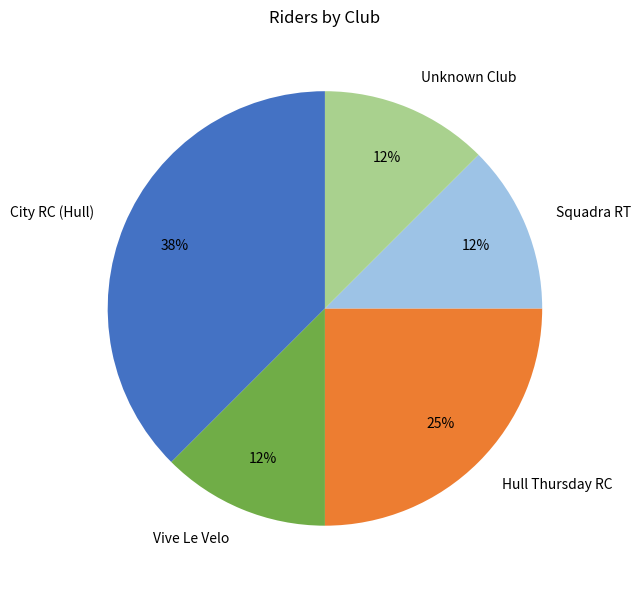

How many segments does this pie chart have?

5